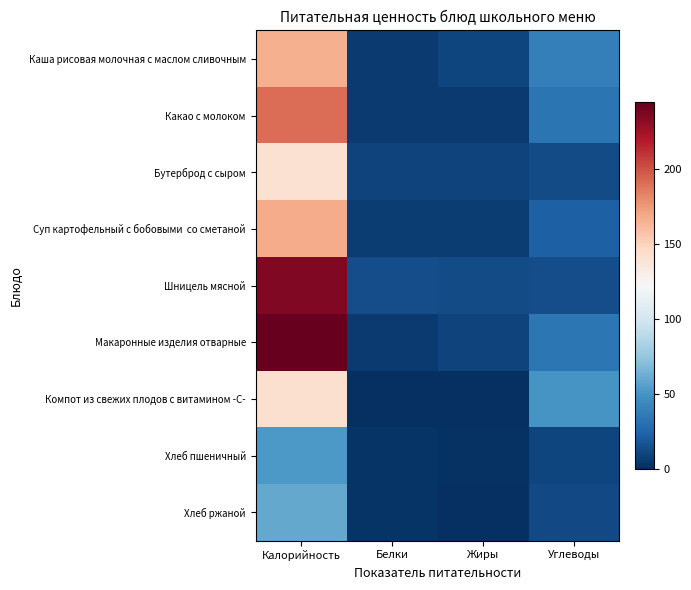

List the series in order of their peak value, highest first.

Макаронные изделия отварные, Шницель мясной, Какао с молоком, Суп картофельный с бобовыми со сметаной, Каша рисовая молочная с маслом сливочным, Компот из свежих плодов с витамином -С-, Бутерброд с сыром, Хлеб ржаной, Хлеб пшеничный